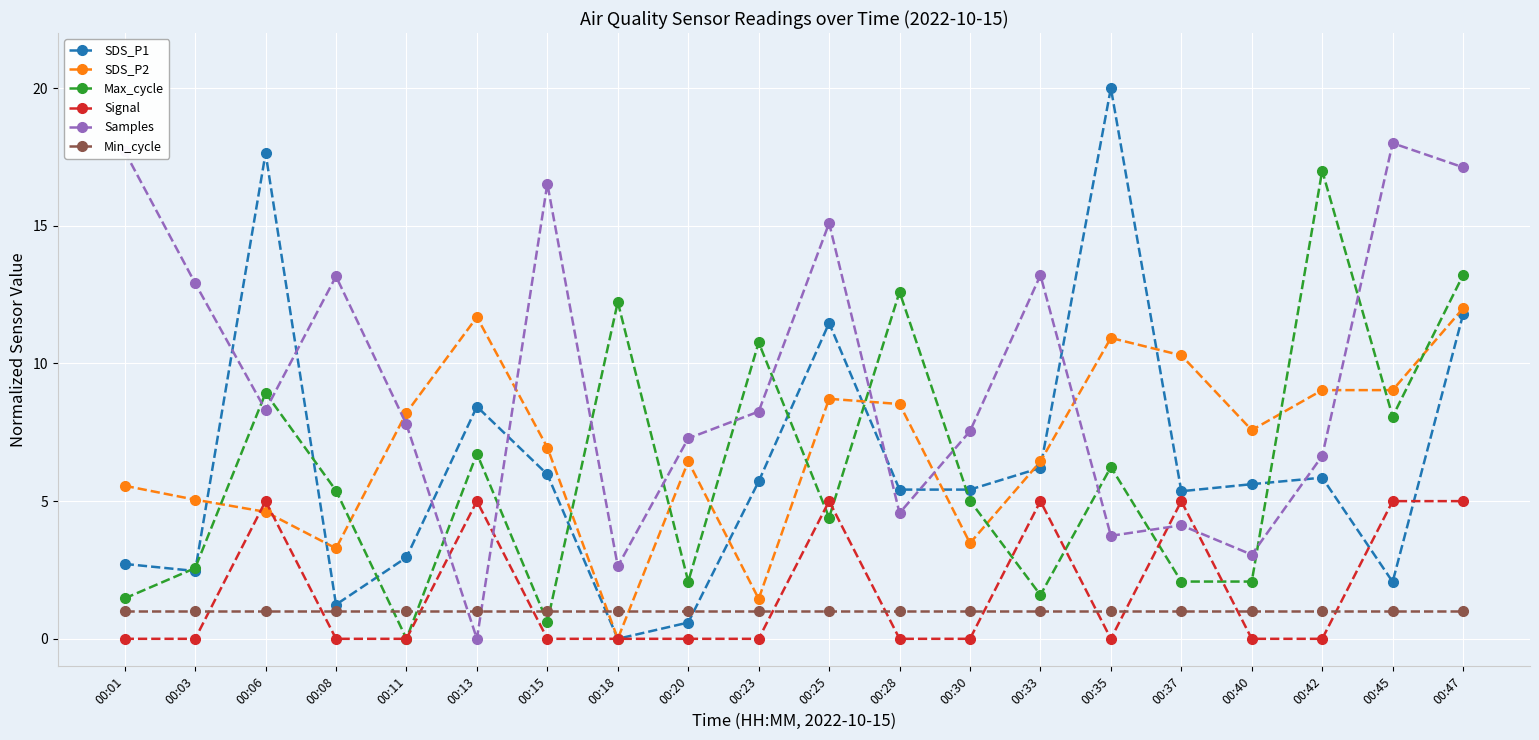

List the series in order of their peak value, lowest first.

Min_cycle, Signal, SDS_P2, Max_cycle, Samples, SDS_P1